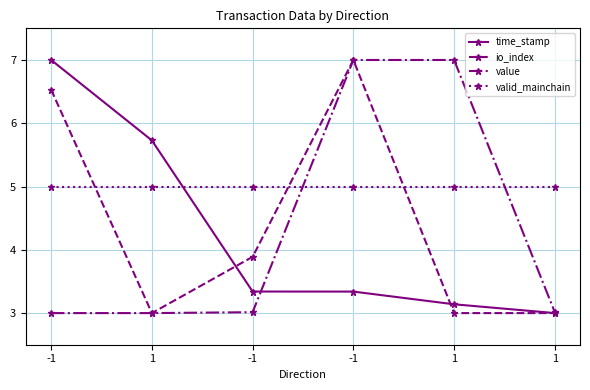

How many io_index values are between 3 and 6?

4